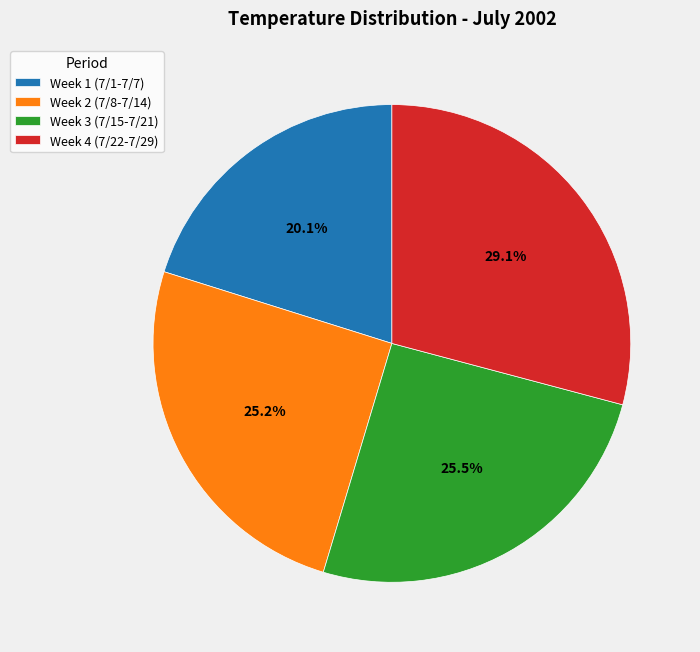

Which slice is the smallest?

Week 1 (7/1-7/7)